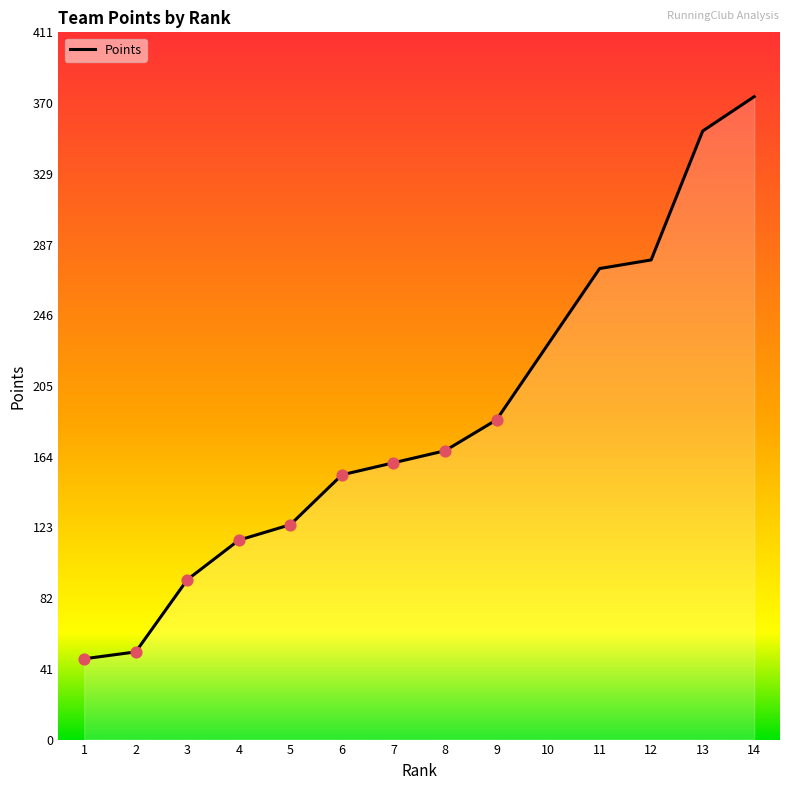

What is the change in value from 8 to 9?

+18